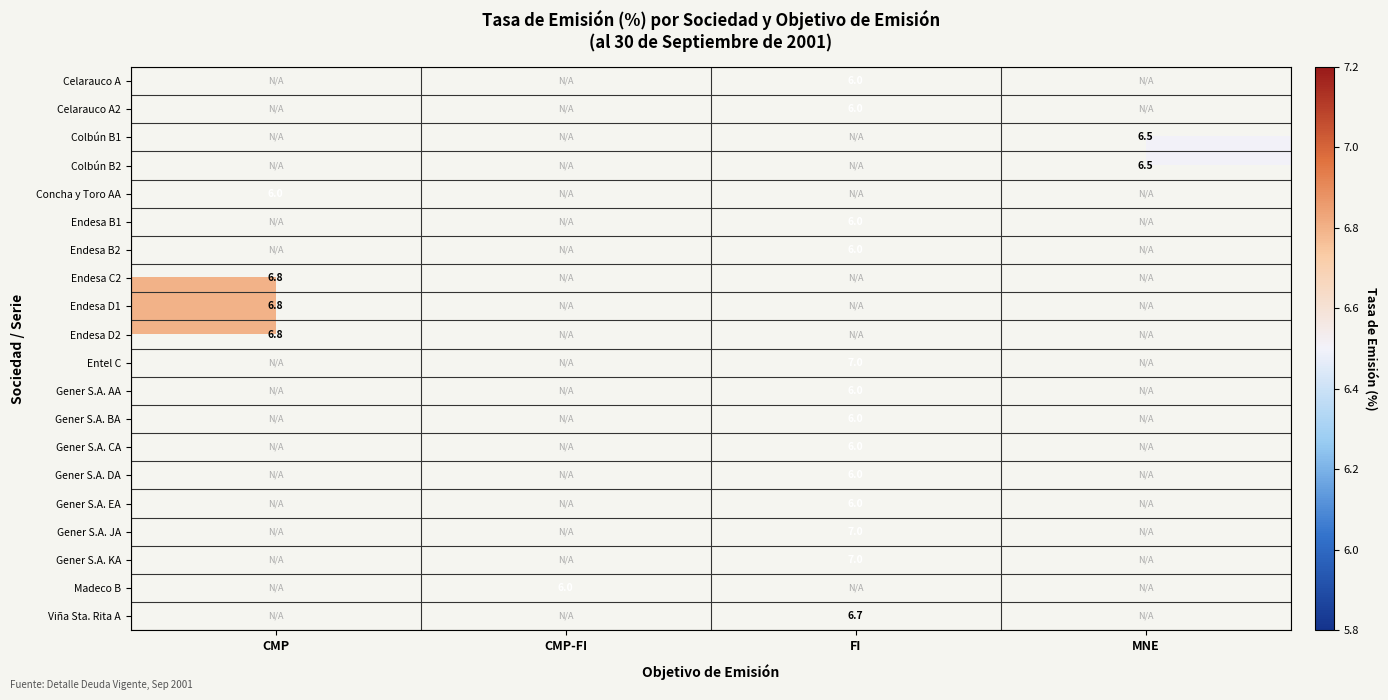

Is it true that Endesa B2 equals 4.1 at FI?

False